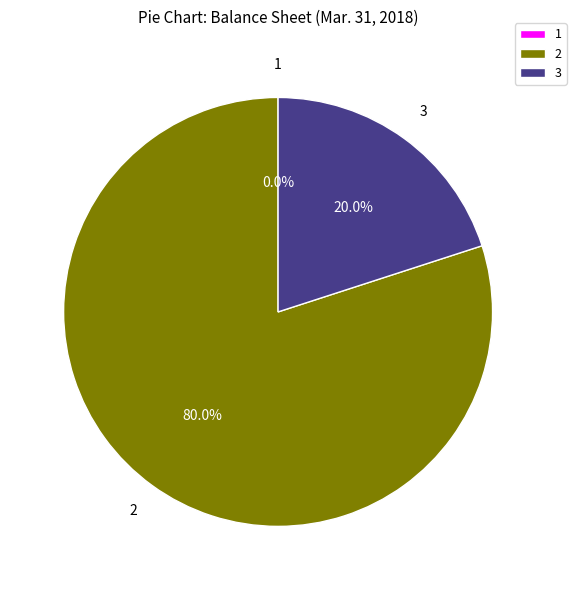

Is there any slice that represents more than half of the pie?

Yes